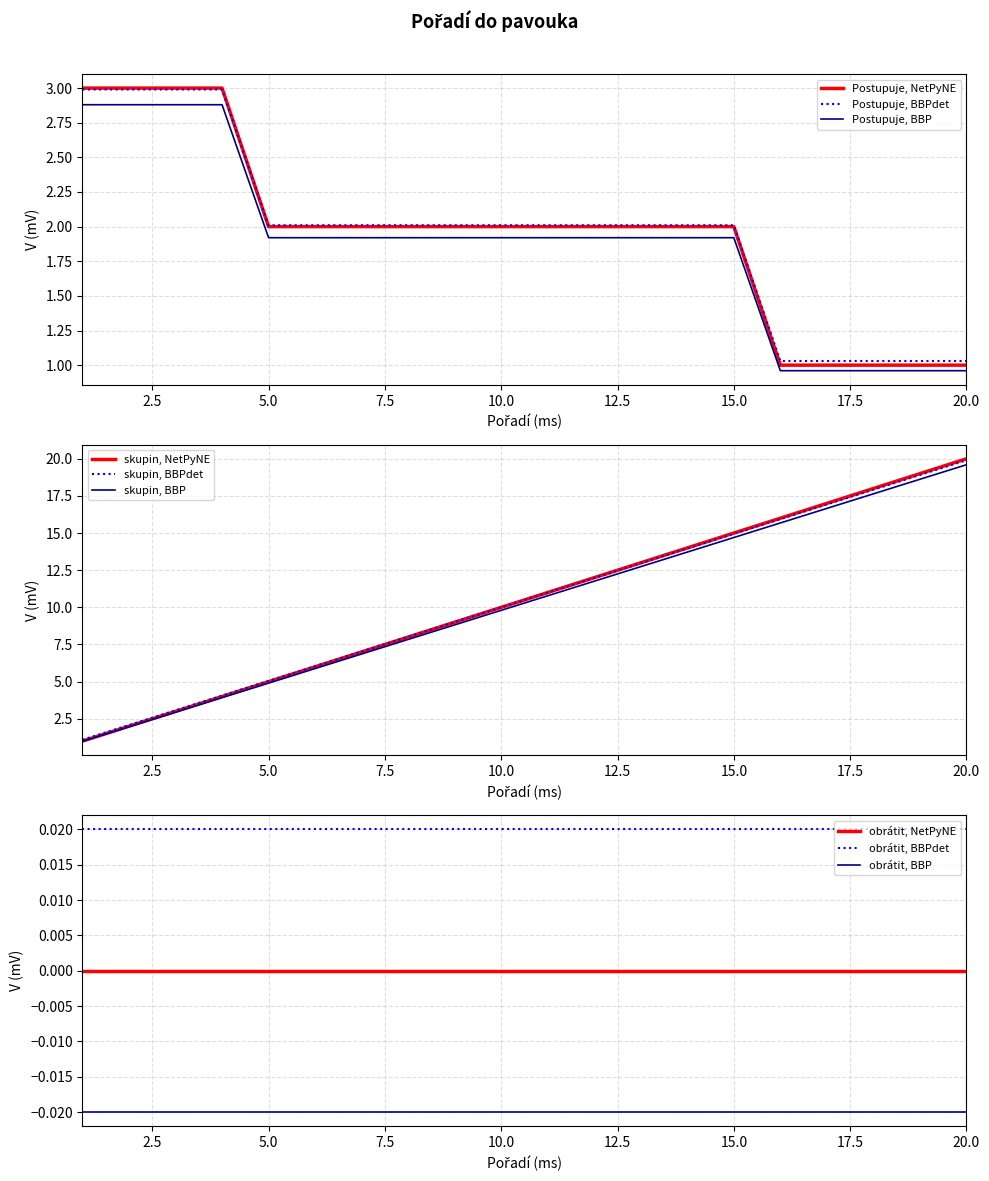

True or false: skupin and Postupuje cross at least once.

False